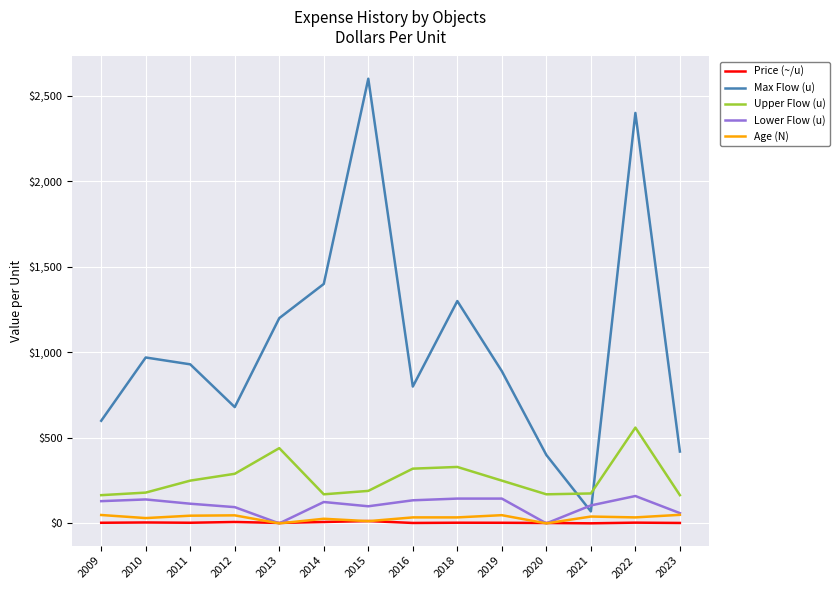

What are all the series names shown in the legend?

Price (~/u), Max Flow (u), Upper Flow (u), Lower Flow (u), Age (N)